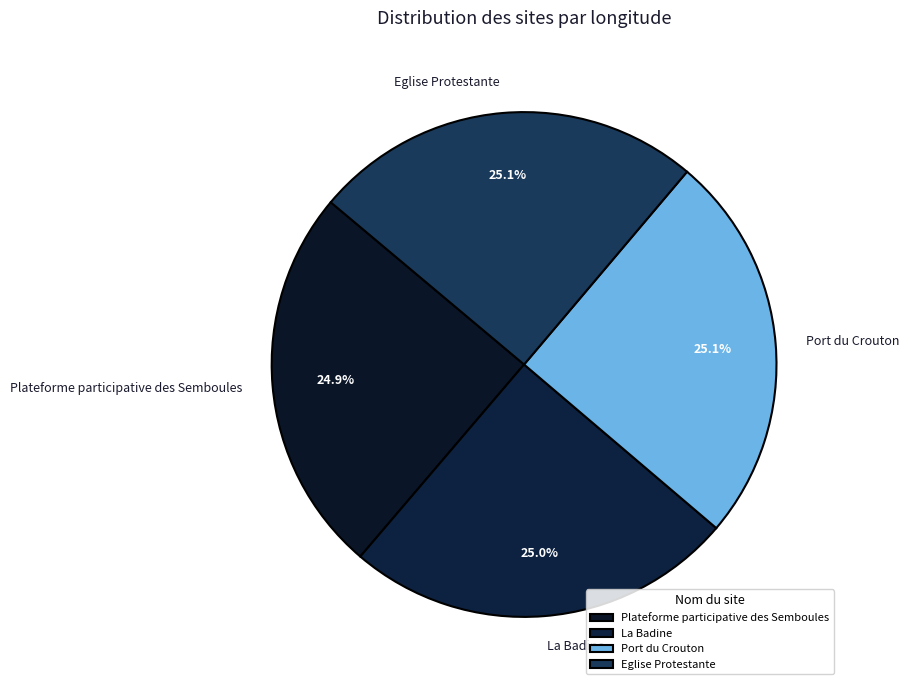

To the nearest percent, what percentage of the pie is Port du Crouton?

25%